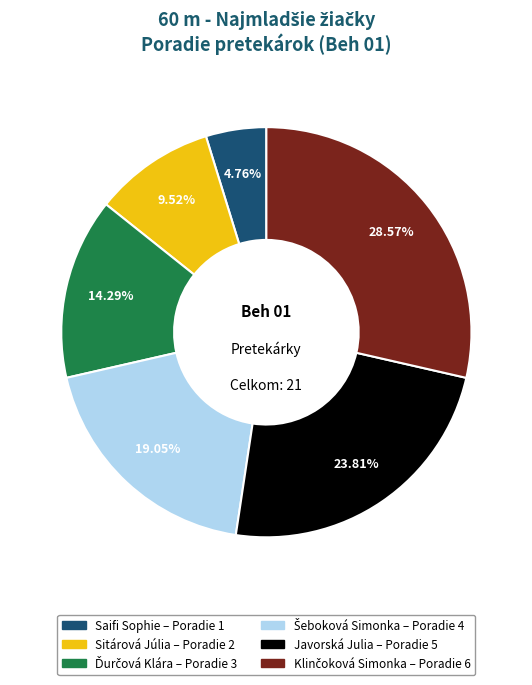

Which category has the smallest portion of the pie?

Saifi Sophie